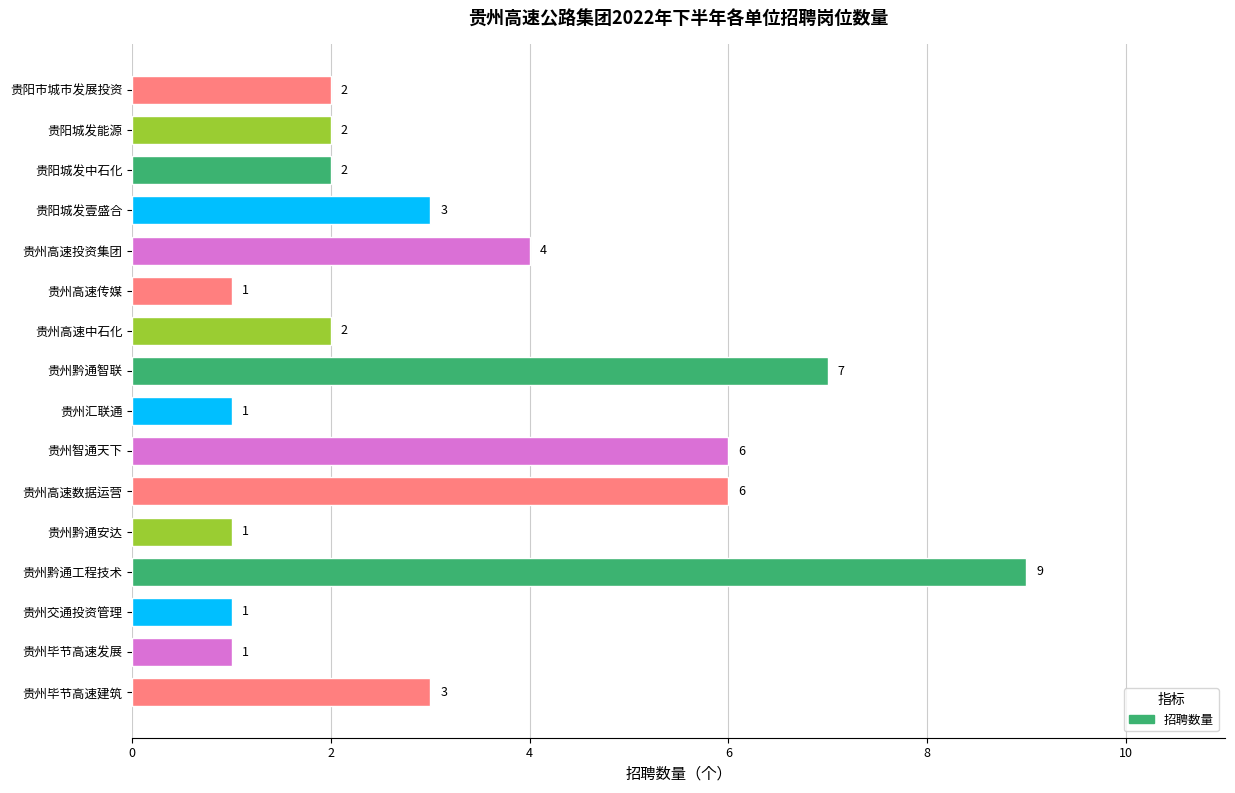

Approximately how many times larger is the value at 贵州高速数据运营 compared to 贵州黔通智联?

0.9